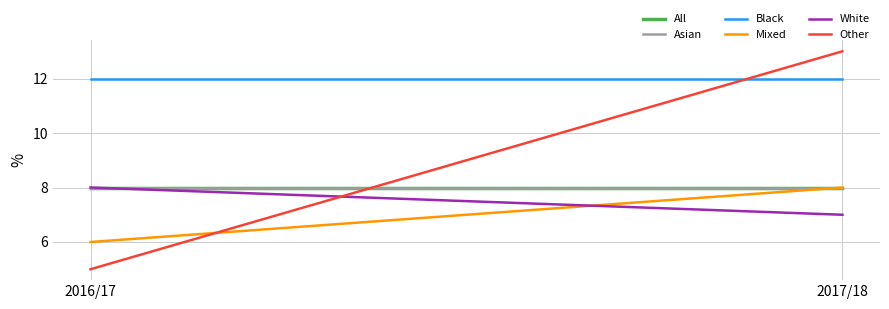

Which series has the largest total across all categories?

Black